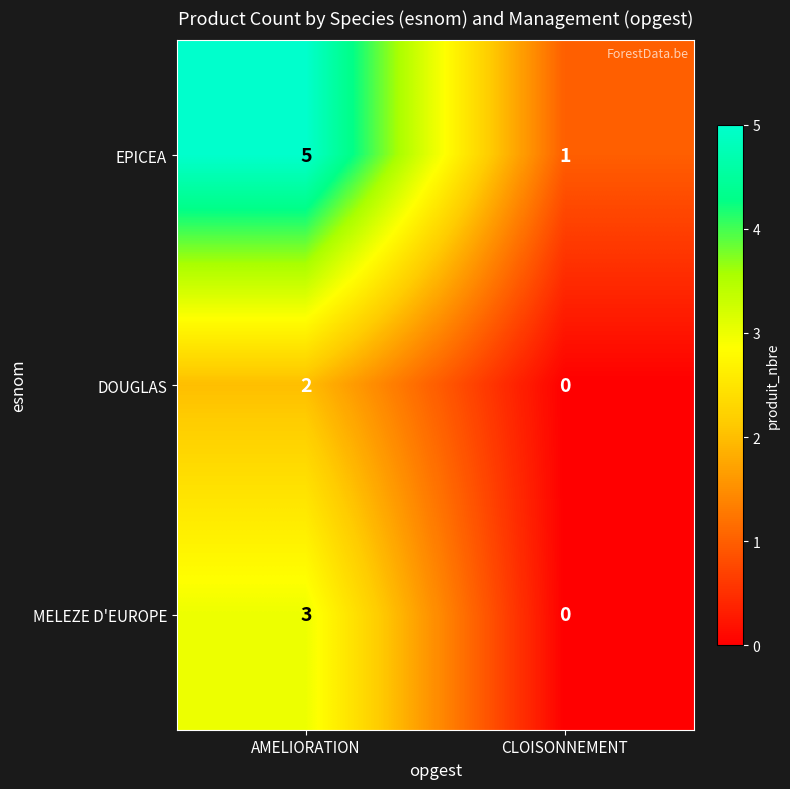

True or false: MELEZE D'EUROPE has a value of 0 at CLOISONNEMENT.

True